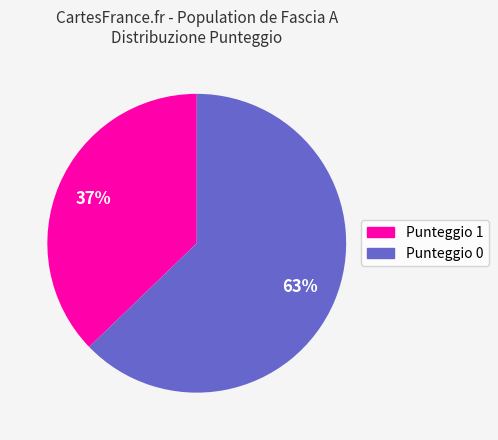

Is there a majority slice in this chart?

Yes